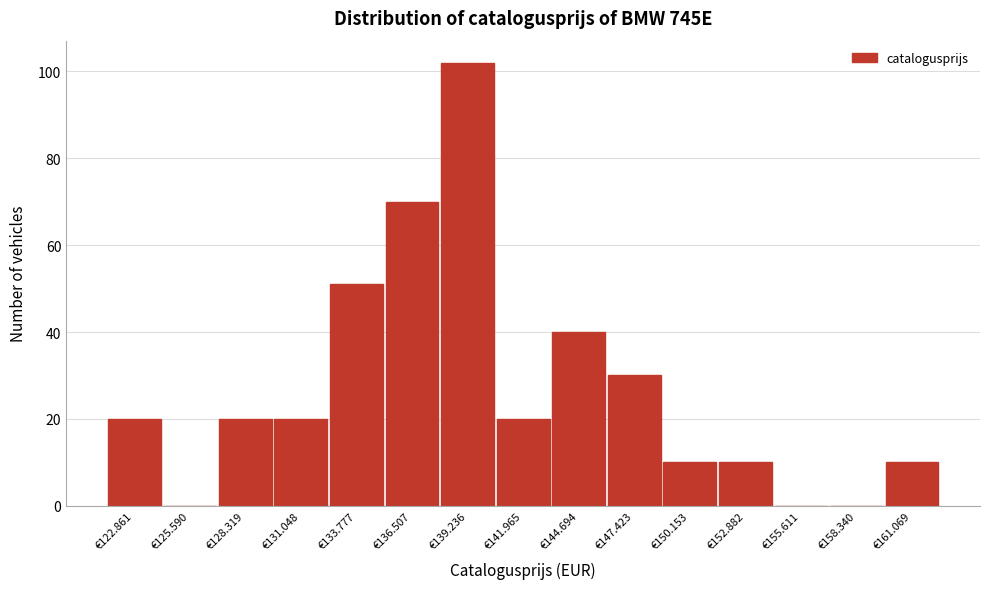

Reading left to right, what are all the values shown in this chart?

€122.861=20	€125.590=0	€128.319=20	€131.048=20	€133.777=51	€136.507=70	€139.236=102	€141.965=20	€144.694=40	€147.423=30	€150.153=10	€152.882=10	€155.611=0	€158.340=0	€161.069=10